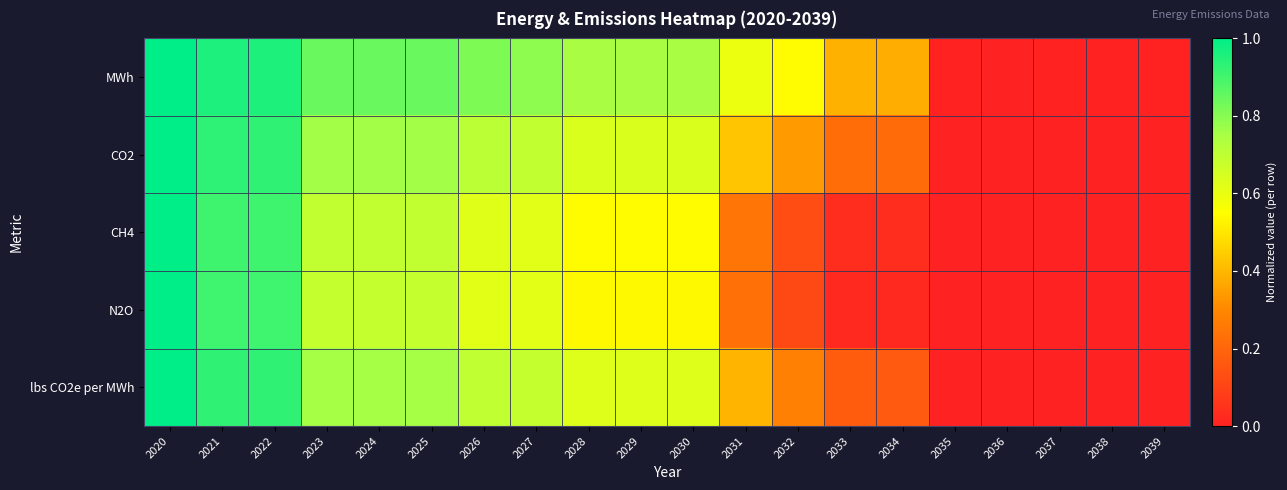

How many series are shown in this chart?

5